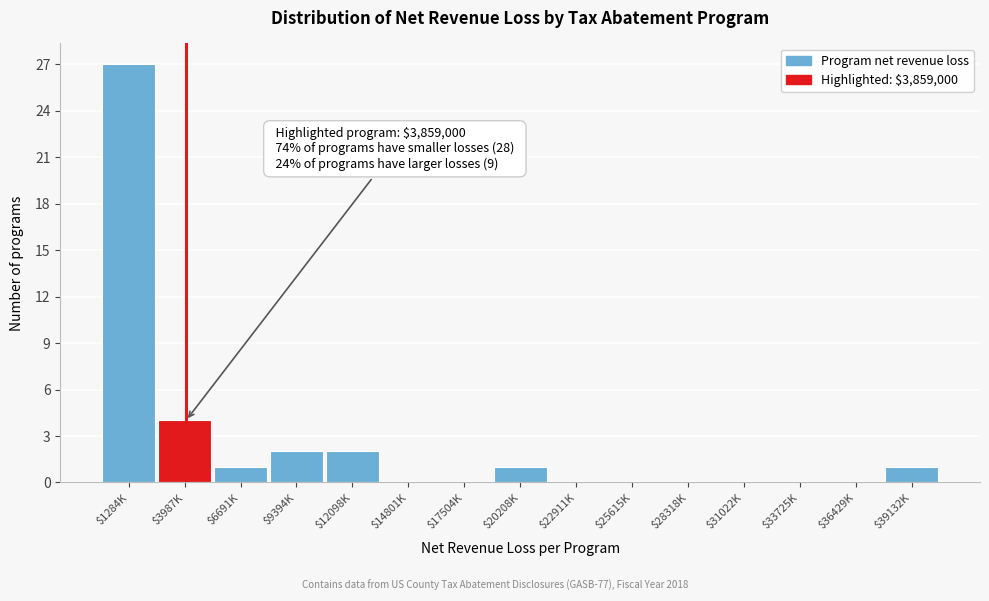

Is it true that the value at $25615K is 16?

False